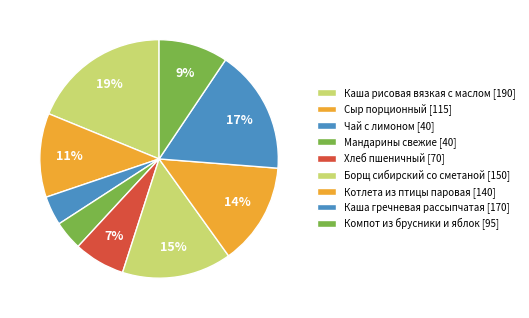

To the nearest percent, what is the difference between the Борщ сибирский со сметаной and Сыр порционный slice percentages?

3%